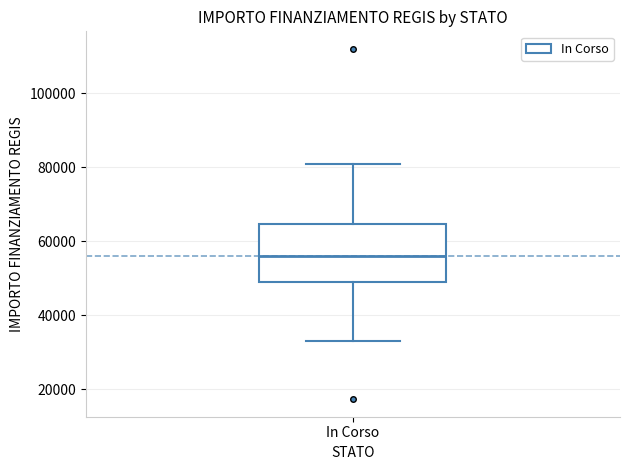

Read this box plot against the y-axis: the position of the median line, the range covered by the box, and the ends of both whiskers. The values are not printed on the chart, so give them approximately, as read against the axis.

median 56000, box 50000 to 64000, whiskers 32000 to 80000